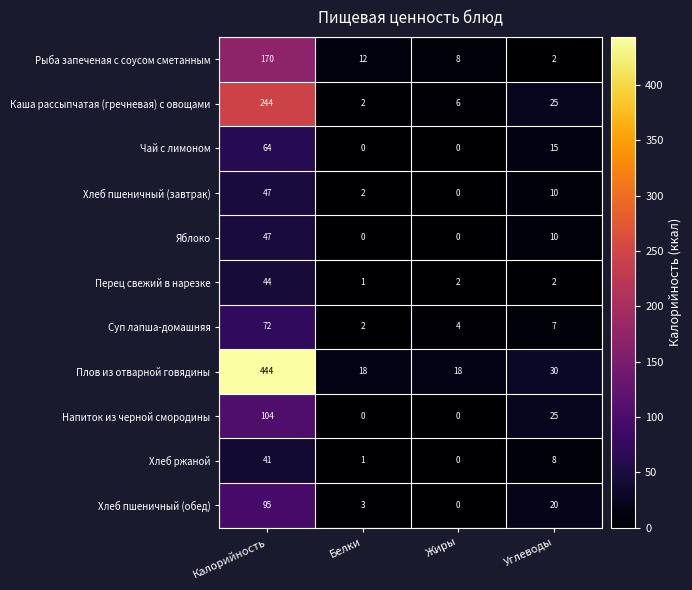

The Каша рассыпчатая (гречневая) с овощами series shows 244 at Калорийность. True or false?

True